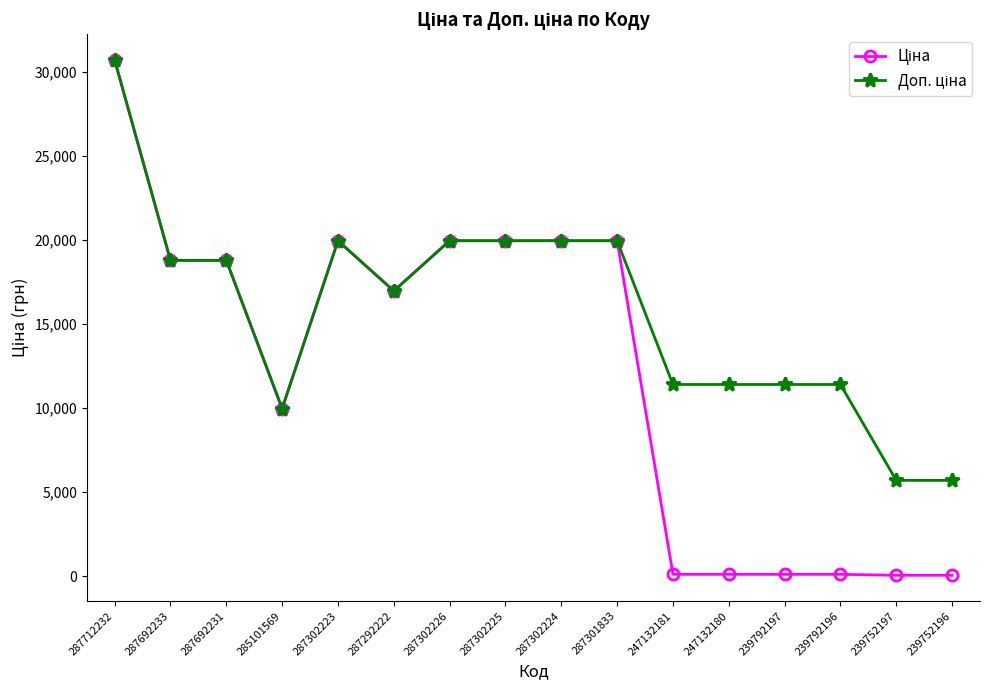

How many categories are shown in the chart?

16